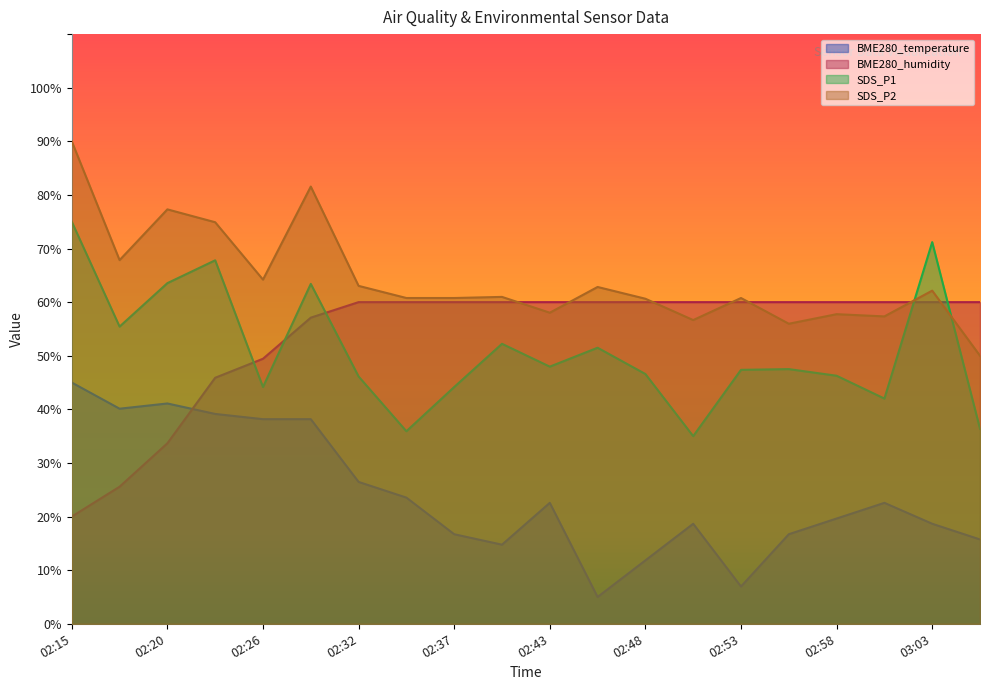

What is the difference between the BME280_temperature values at 03:01 and 03:03?

3.9